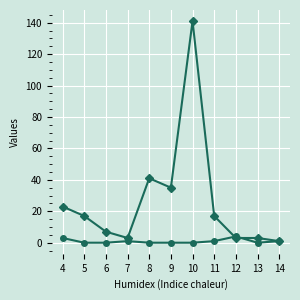

At which category is the sum across all series the highest?

10